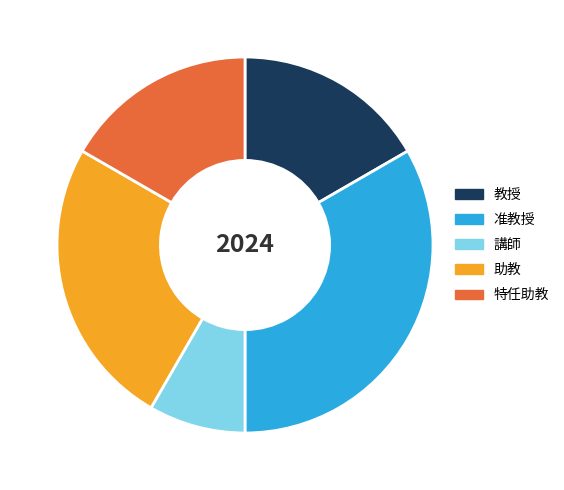

Which category has the biggest portion of the pie?

准教授